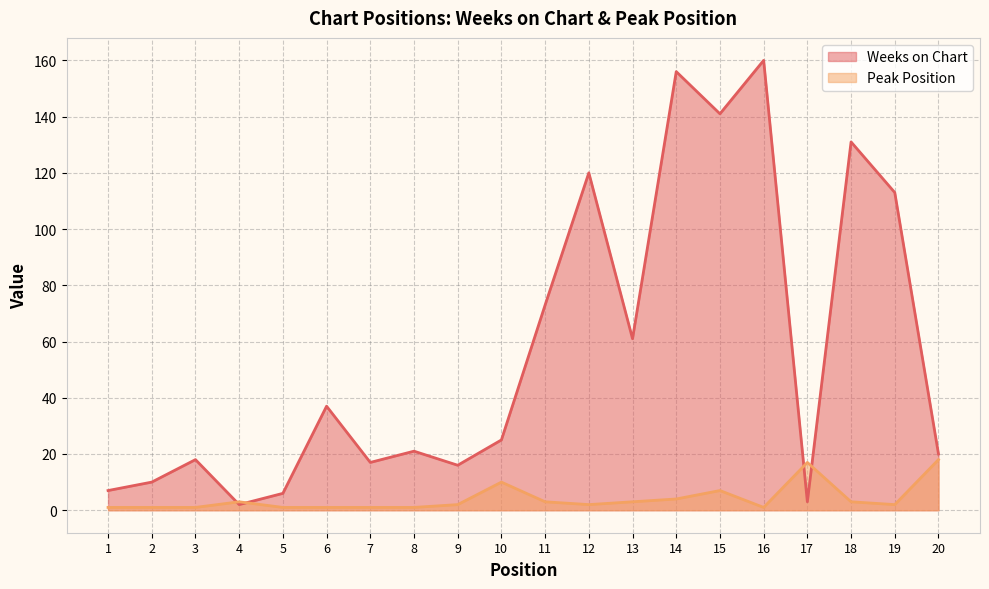

What is the difference between the Weeks on Chart values at 15 and 4?

139